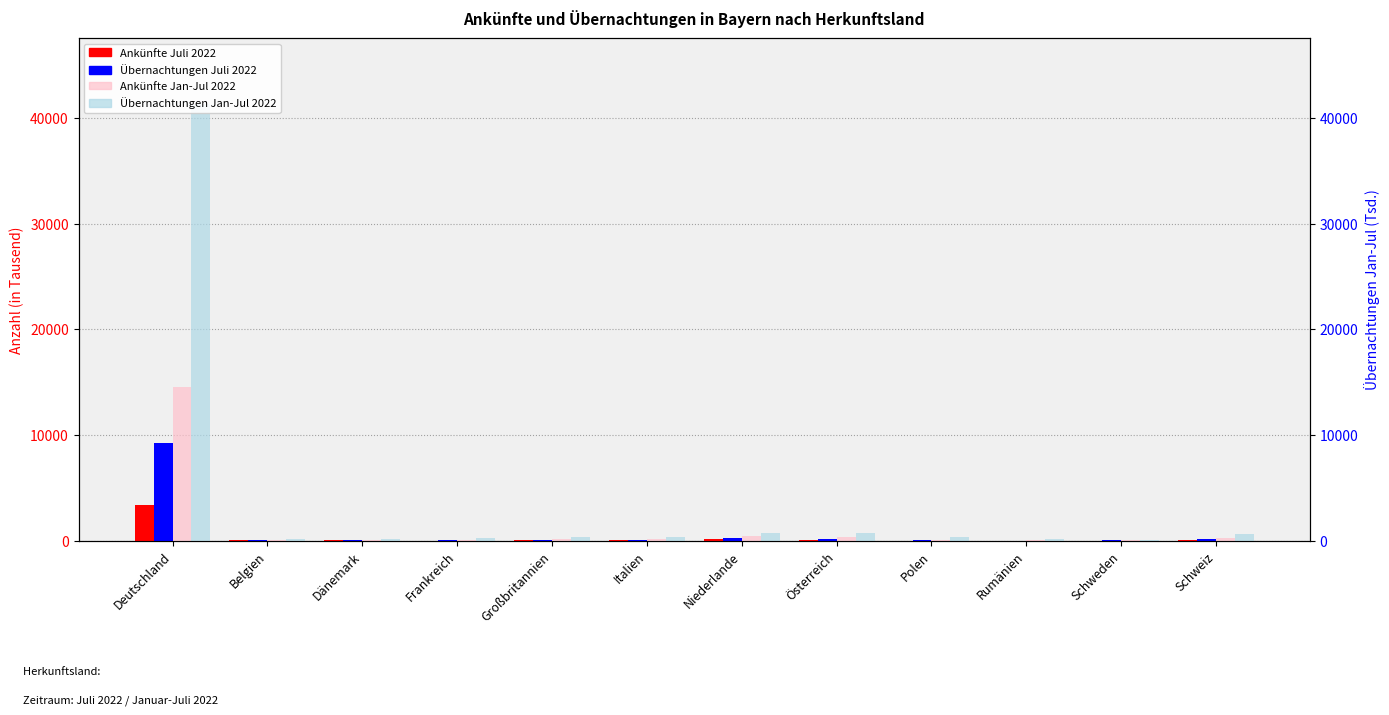

What is the average value of the Ankünfte Jan-Jul 2022 series?

1395.4